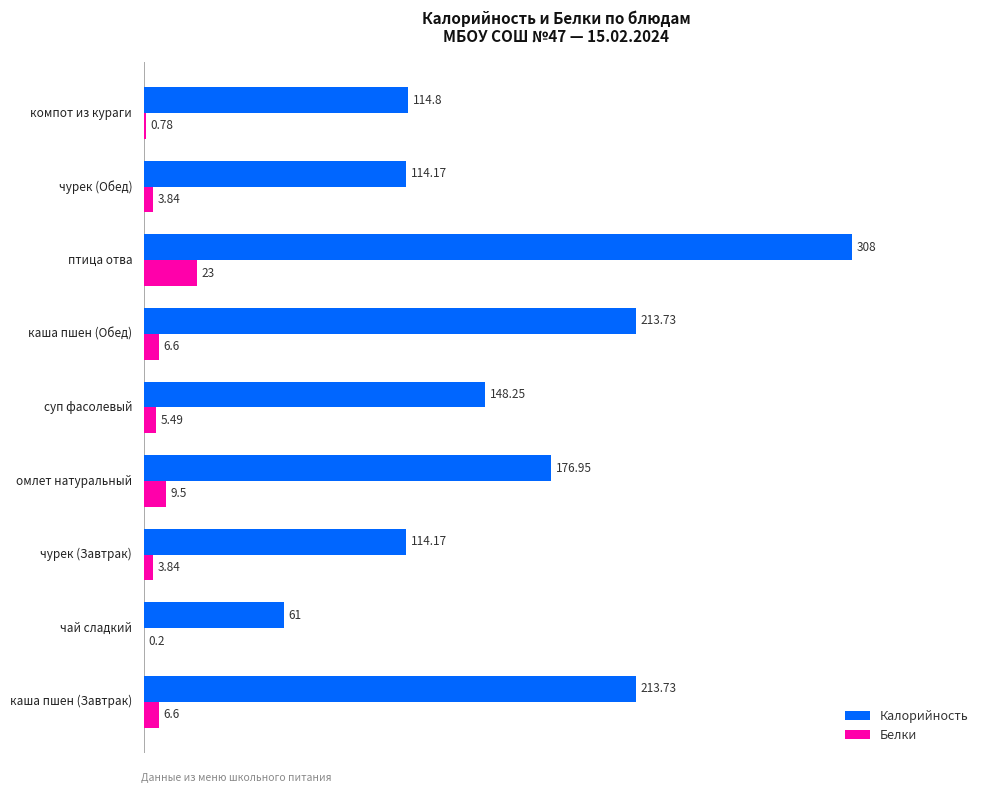

Which series has the largest total across all categories?

Калорийность